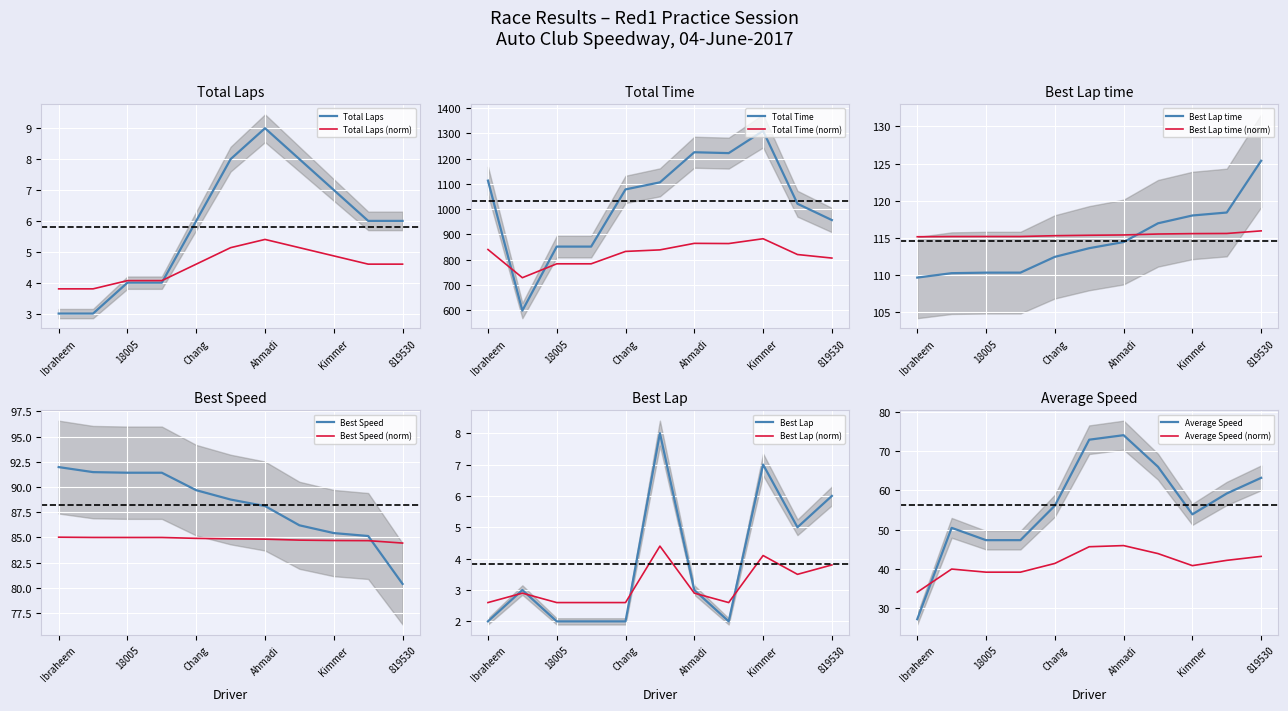

The Total Laps series shows 4.6 at Ibraheem. True or false?

False